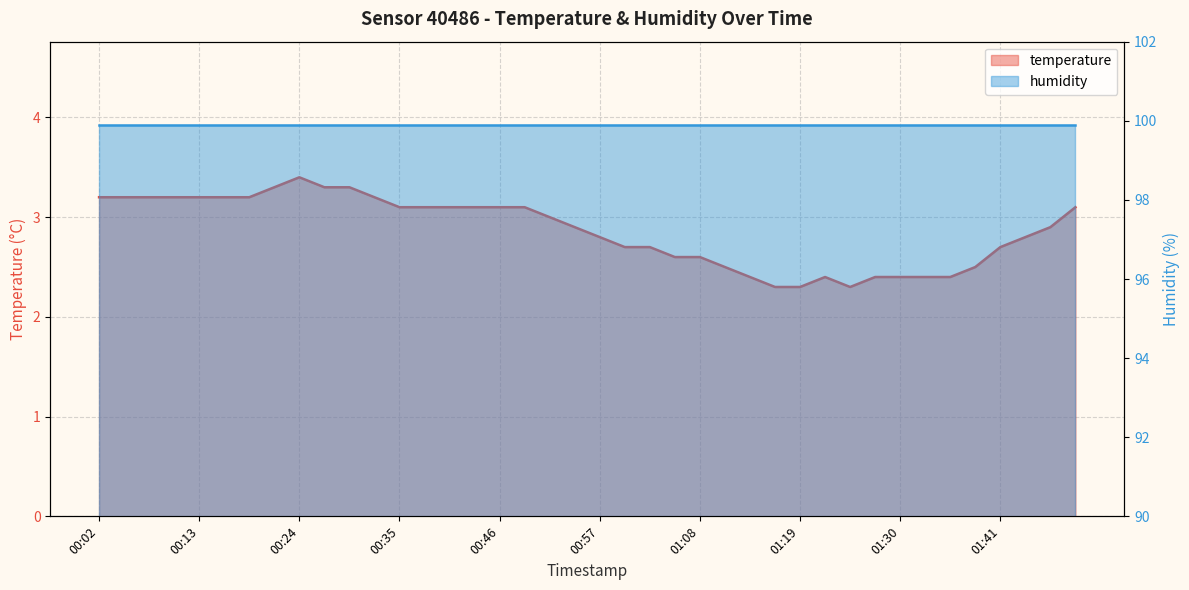

What is the ratio of the value at 01:30 to the value at 00:08?

0.7